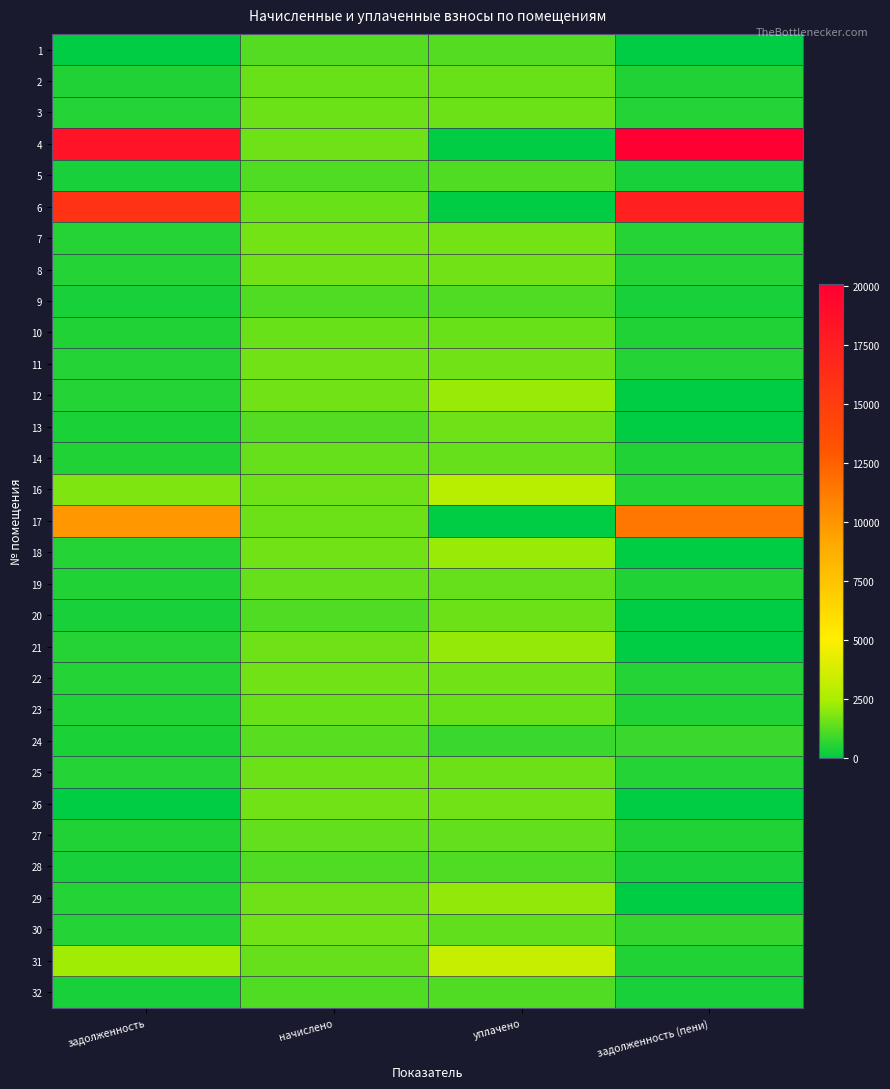

What is the total value across all series at задолженность (пени)?

59358.5